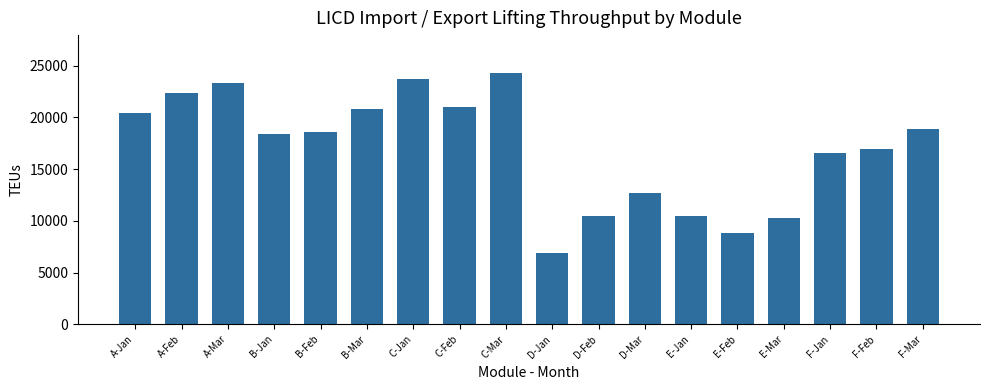

Read the value at E-Mar, to the nearest 10.

10280